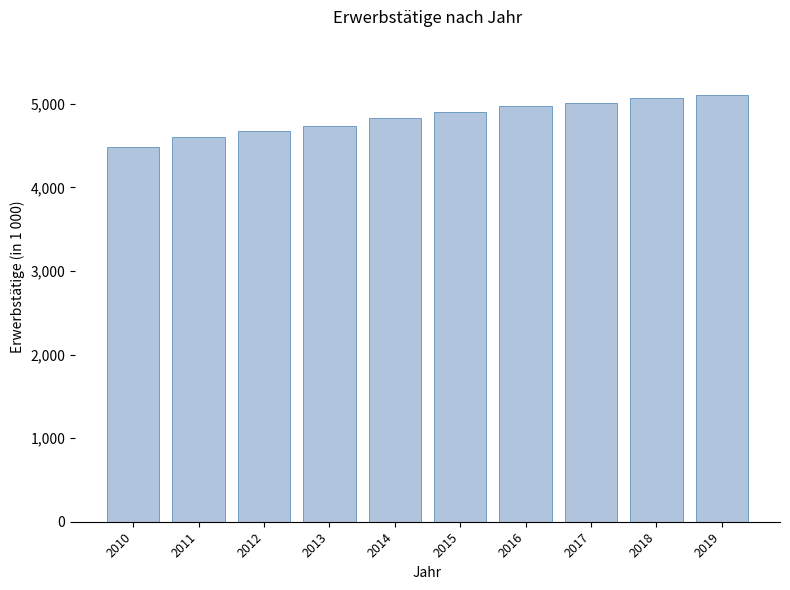

What is the ratio of the value at 2016 to the value at 2013?

1.0